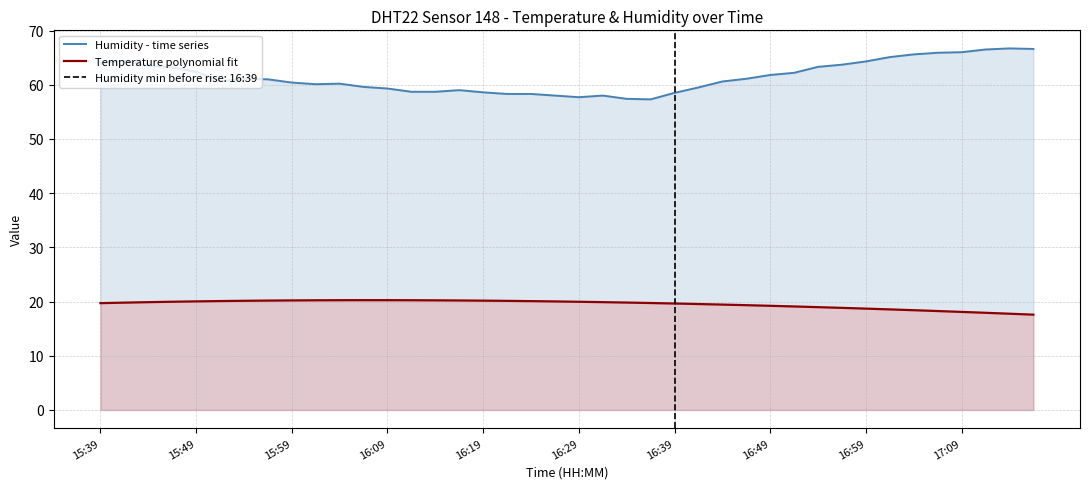

At which label does Temperature polynomial fit first exceed 19?

15:39